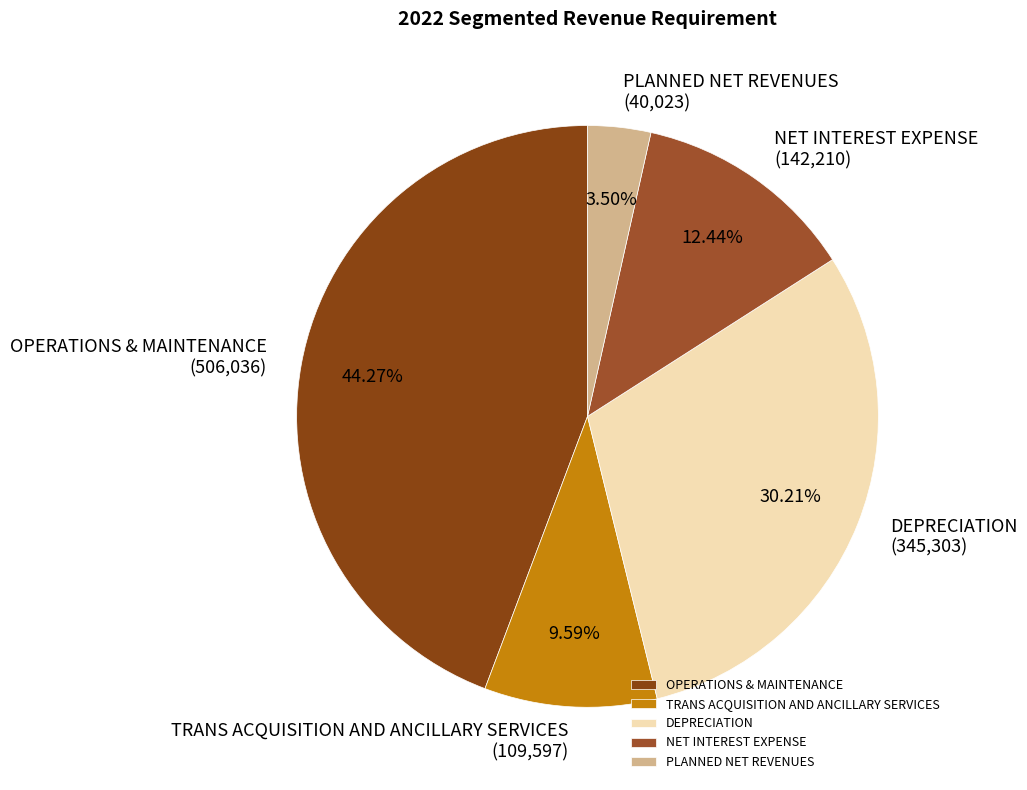

What percentage is NOT represented by OPERATIONS & MAINTENANCE?

55.7%